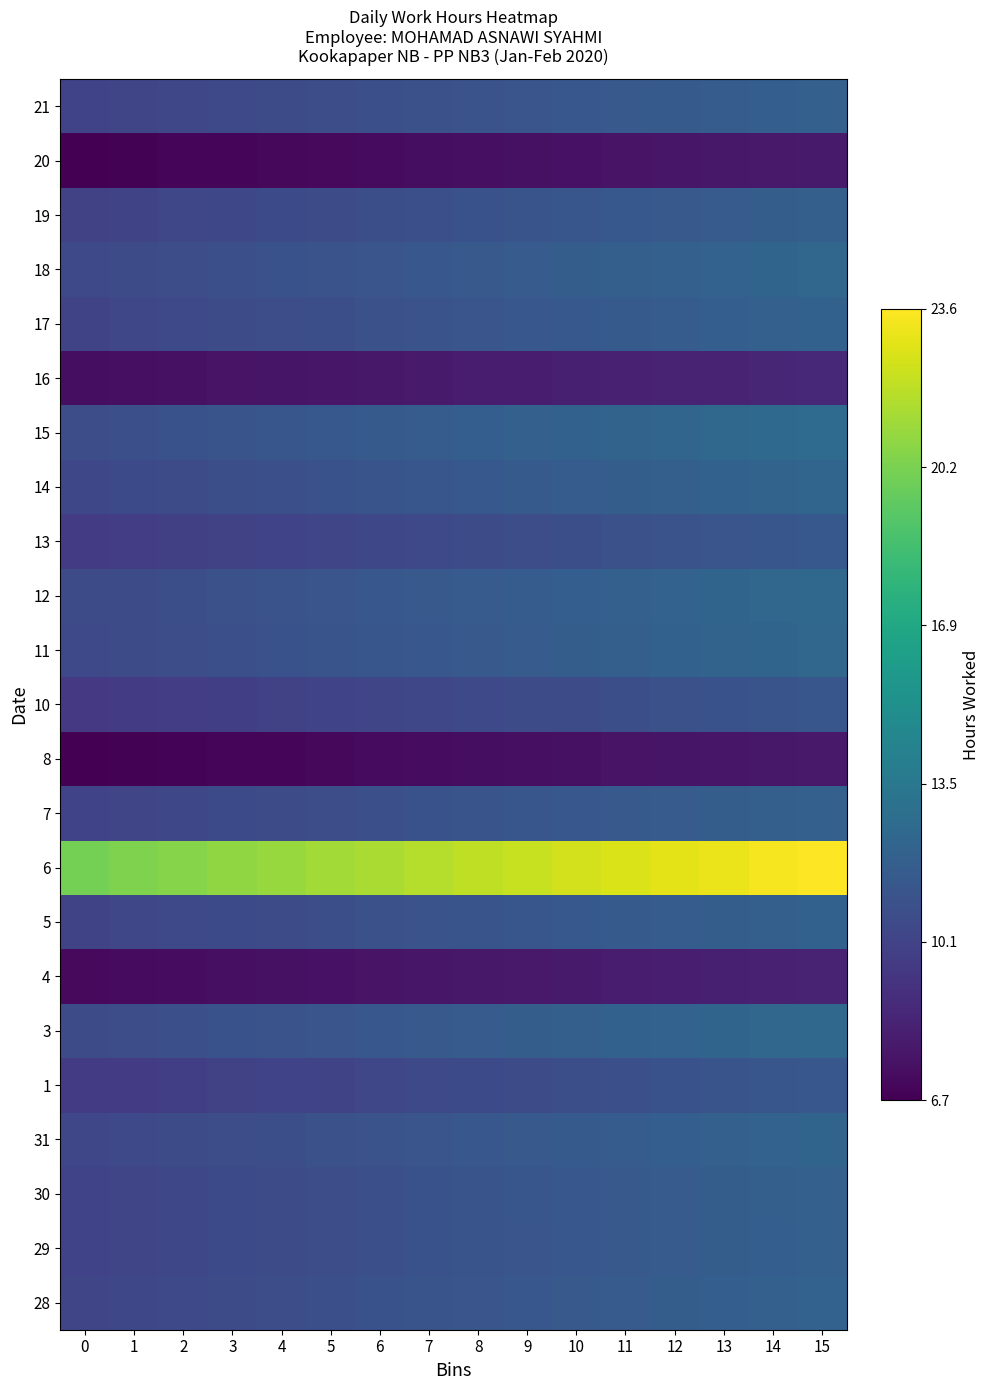

Reading left to right, what are all the values shown in this chart?

28: 0=10.2	1=10.3	2=10.5	3=10.6	4=10.7	5=10.8	6=10.9	7=11.1	8=11.2	9=11.3	10=11.4	11=11.5	12=11.7	13=11.8	14=11.9	15=12.0
29: 0=10.1	1=10.2	2=10.4	3=10.5	4=10.6	5=10.7	6=10.8	7=10.9	8=11.1	9=11.2	10=11.3	11=11.4	12=11.5	13=11.7	14=11.8	15=11.9
30: 0=10.1	1=10.2	2=10.4	3=10.5	4=10.6	5=10.7	6=10.8	7=11.0	8=11.1	9=11.2	10=11.3	11=11.4	12=11.6	13=11.7	14=11.8	15=11.9
31: 0=10.3	1=10.4	2=10.5	3=10.7	4=10.8	5=10.9	6=11.0	7=11.2	8=11.3	9=11.4	10=11.5	11=11.6	12=11.8	13=11.9	14=12.0	15=12.1
1: 0=9.6	1=9.7	2=9.8	3=10.0	4=10.1	5=10.2	6=10.3	7=10.4	8=10.5	9=10.6	10=10.7	11=10.9	12=11.0	13=11.1	14=11.2	15=11.3
3: 0=10.6	1=10.7	2=10.8	3=10.9	4=11.1	5=11.2	6=11.3	7=11.4	8=11.6	9=11.7	10=11.8	11=11.9	12=12.0	13=12.2	14=12.3	15=12.4
4: 0=7.1	1=7.2	2=7.3	3=7.4	4=7.4	5=7.5	6=7.6	7=7.7	8=7.8	9=7.9	10=7.9	11=8.0	12=8.1	13=8.2	14=8.3	15=8.4
5: 0=10.2	1=10.3	2=10.4	3=10.5	4=10.6	5=10.8	6=10.9	7=11.0	8=11.1	9=11.2	10=11.4	11=11.5	12=11.6	13=11.7	14=11.8	15=11.9
6: 0=20.1	1=20.3	2=20.6	3=20.8	4=21.0	5=21.3	6=21.5	7=21.7	8=22.0	9=22.2	10=22.4	11=22.7	12=22.9	13=23.2	14=23.4	15=23.6
7: 0=10.1	1=10.2	2=10.4	3=10.5	4=10.6	5=10.7	6=10.8	7=11.0	8=11.1	9=11.2	10=11.3	11=11.4	12=11.6	13=11.7	14=11.8	15=11.9
8: 0=6.7	1=6.8	2=6.8	3=6.9	4=7.0	5=7.1	6=7.2	7=7.2	8=7.3	9=7.4	10=7.5	11=7.6	12=7.6	13=7.7	14=7.8	15=7.9
10: 0=9.5	1=9.6	2=9.8	3=9.9	4=10.0	5=10.1	6=10.2	7=10.3	8=10.4	9=10.5	10=10.6	11=10.8	12=10.9	13=11.0	14=11.1	15=11.2
11: 0=10.5	1=10.6	2=10.7	3=10.8	4=10.9	5=11.1	6=11.2	7=11.3	8=11.4	9=11.6	10=11.7	11=11.8	12=11.9	13=12.1	14=12.2	15=12.3
12: 0=10.5	1=10.7	2=10.8	3=10.9	4=11.0	5=11.2	6=11.3	7=11.4	8=11.5	9=11.6	10=11.8	11=11.9	12=12.0	13=12.1	14=12.3	15=12.4
13: 0=9.7	1=9.8	2=9.9	3=10.0	4=10.1	5=10.2	6=10.3	7=10.5	8=10.6	9=10.7	10=10.8	11=10.9	12=11.0	13=11.1	14=11.2	15=11.4
14: 0=10.4	1=10.5	2=10.6	3=10.7	4=10.9	5=11.0	6=11.1	7=11.2	8=11.3	9=11.5	10=11.6	11=11.7	12=11.8	13=12.0	14=12.1	15=12.2
15: 0=10.7	1=10.8	2=11.0	3=11.1	4=11.2	5=11.3	6=11.5	7=11.6	8=11.7	9=11.9	10=12.0	11=12.1	12=12.2	13=12.4	14=12.5	15=12.6
16: 0=7.3	1=7.4	2=7.5	3=7.6	4=7.6	5=7.7	6=7.8	7=7.9	8=8.0	9=8.1	10=8.2	11=8.2	12=8.3	13=8.4	14=8.5	15=8.6
17: 0=10.2	1=10.3	2=10.4	3=10.5	4=10.7	5=10.8	6=10.9	7=11.0	8=11.1	9=11.3	10=11.4	11=11.5	12=11.6	13=11.7	14=11.9	15=12.0
18: 0=10.4	1=10.6	2=10.7	3=10.8	4=10.9	5=11.1	6=11.2	7=11.3	8=11.4	9=11.5	10=11.7	11=11.8	12=11.9	13=12.0	14=12.2	15=12.3
19: 0=10.0	1=10.1	2=10.3	3=10.4	4=10.5	5=10.6	6=10.7	7=10.9	8=11.0	9=11.1	10=11.2	11=11.3	12=11.4	13=11.6	14=11.7	15=11.8
20: 0=6.7	1=6.8	2=6.9	3=7.0	4=7.1	5=7.1	6=7.2	7=7.3	8=7.4	9=7.5	10=7.5	11=7.6	12=7.7	13=7.8	14=7.9	15=7.9
21: 0=10.1	1=10.2	2=10.3	3=10.4	4=10.6	5=10.7	6=10.8	7=10.9	8=11.0	9=11.2	10=11.3	11=11.4	12=11.5	13=11.6	14=11.8	15=11.9